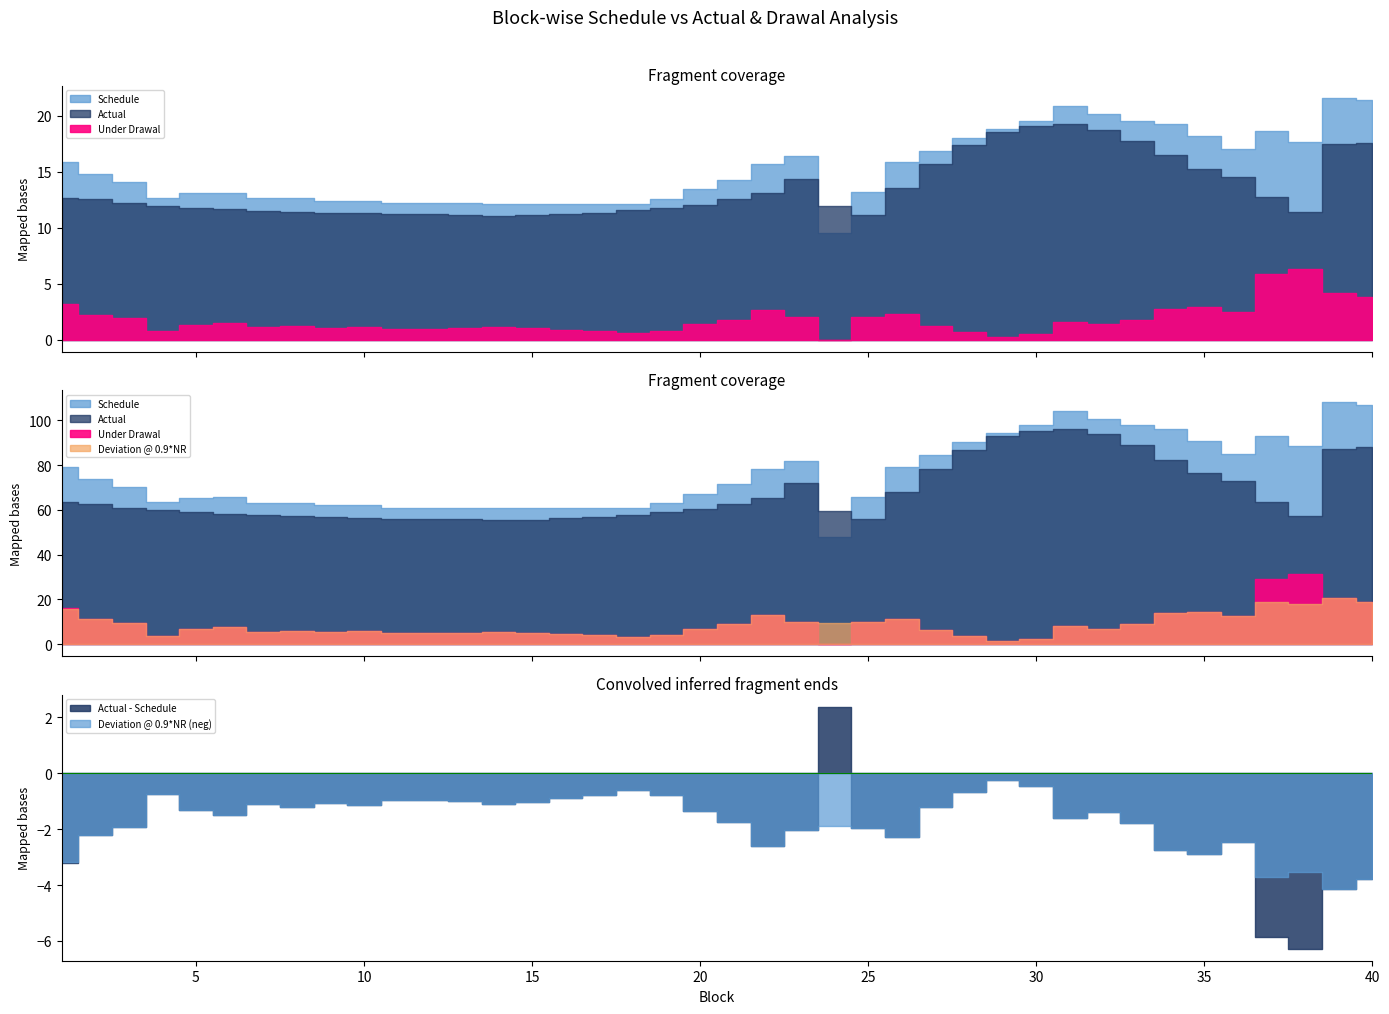

True or false: Deviation @ 0.9*NR and Under Drawal cross at least once.

False